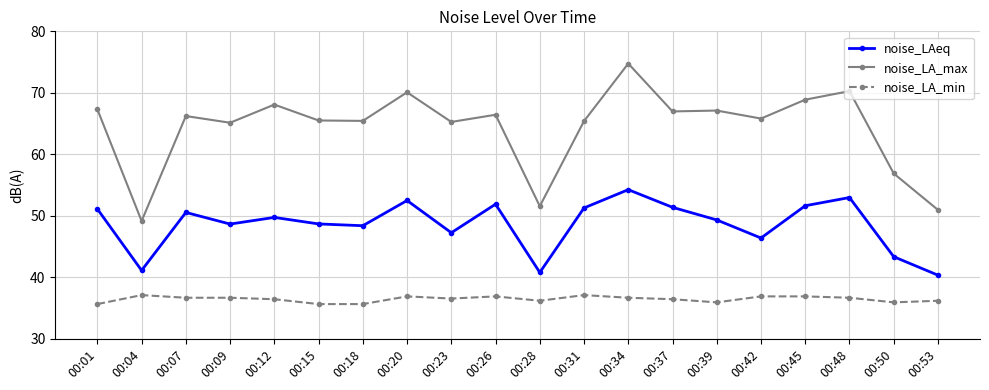

What is the value of the noise_LAeq point at the 7th from the left?

48.4